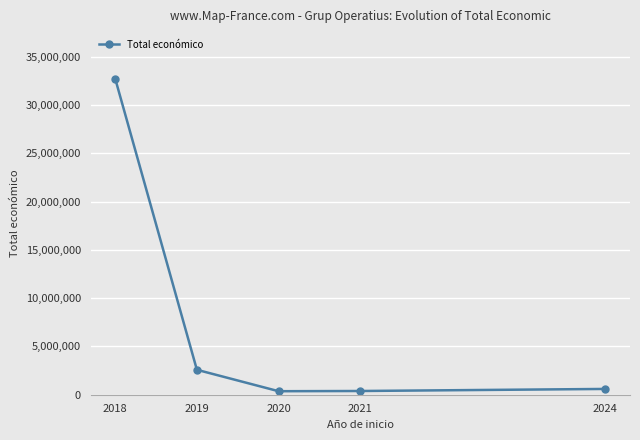

At which label does the data first exceed 599262?

2018